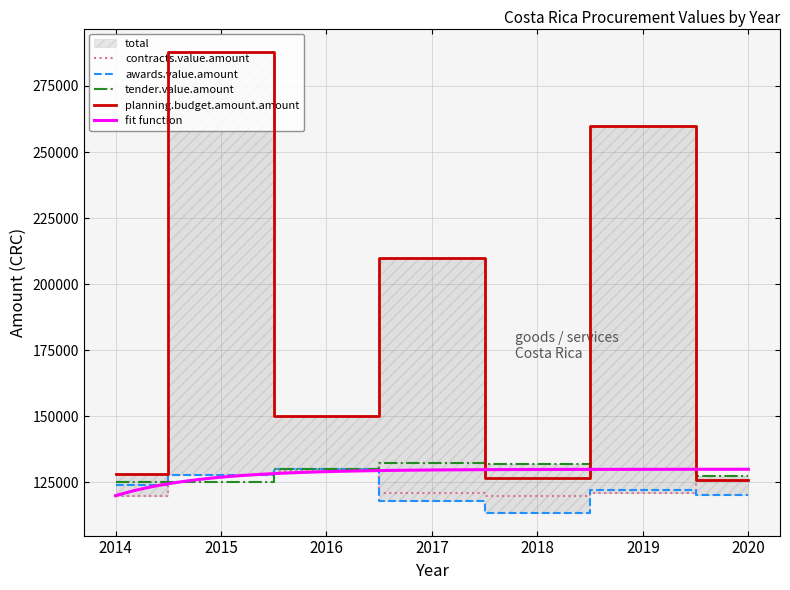

What is the smallest value displayed?

113621.0